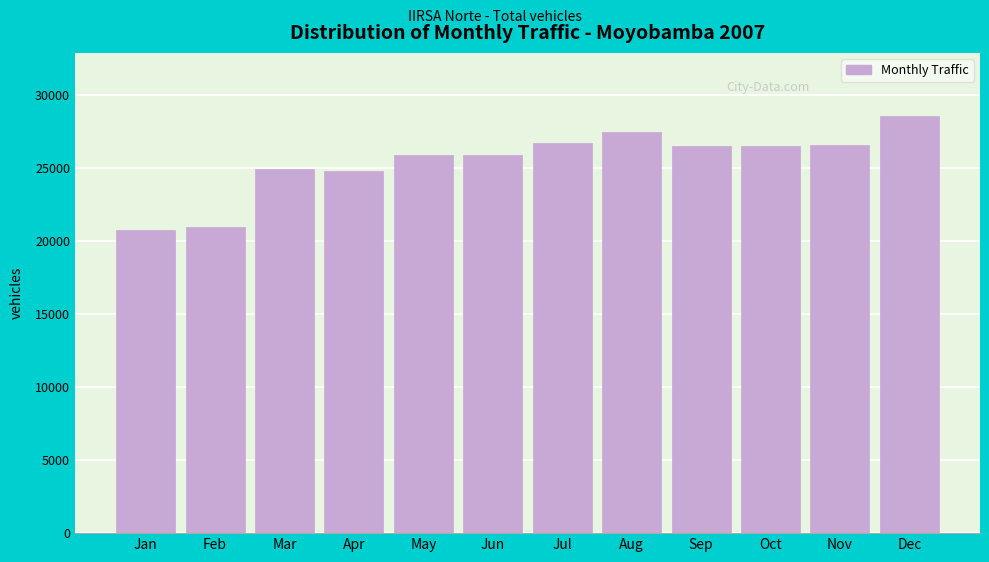

What is the change in value from Feb to May?

+4895